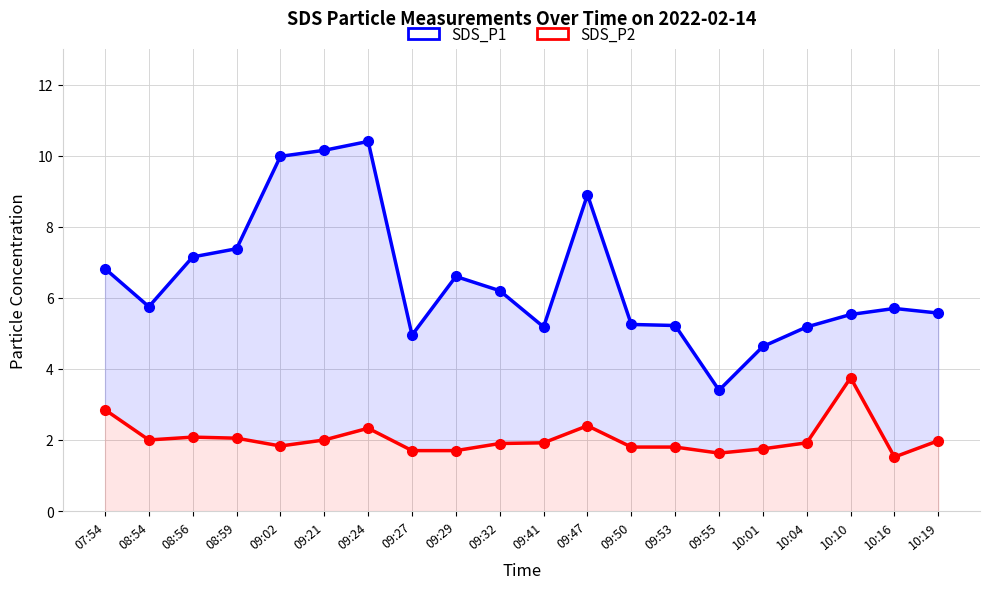

What is the total value across all series at 09:24?

12.7